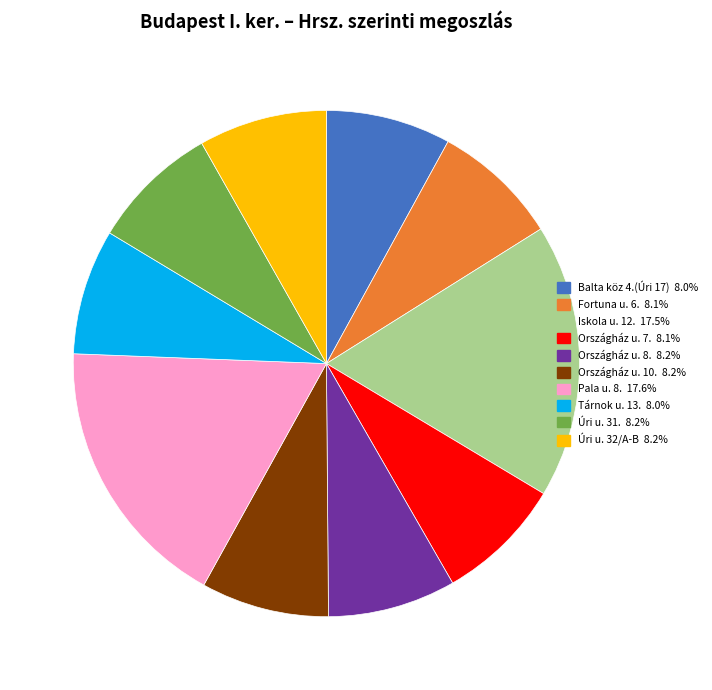

What is the ratio of the value at Úri u. 31. to the value at Pala u. 8.?

0.5